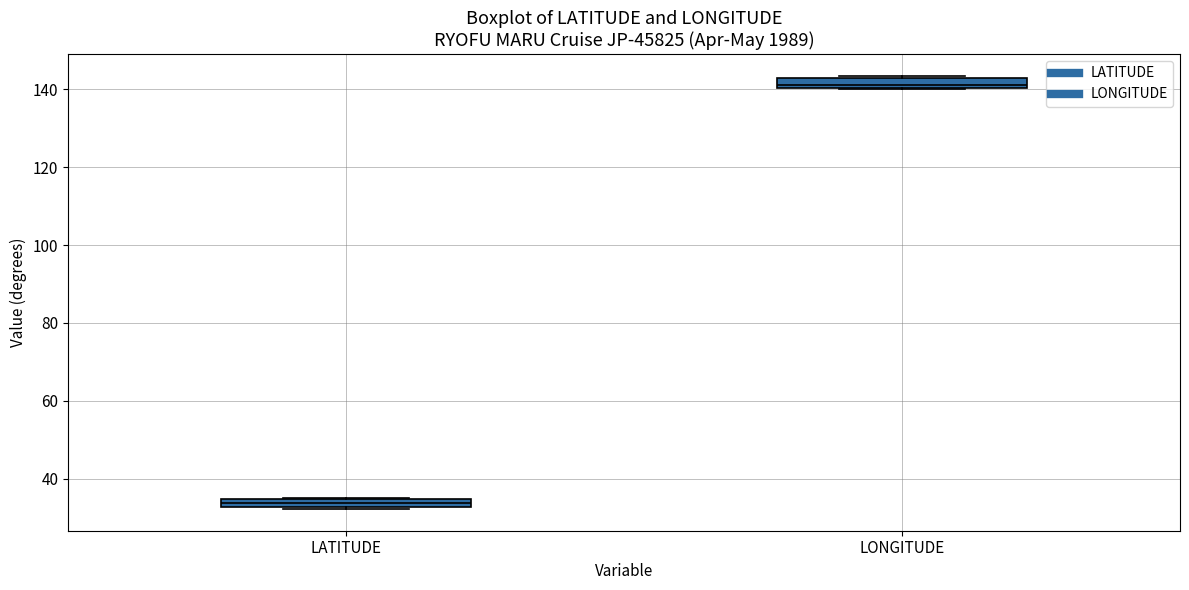

Where is the upper edge of the box for LONGITUDE on the y-axis? The values are not printed on the chart, so give them approximately, as read against the axis.

142